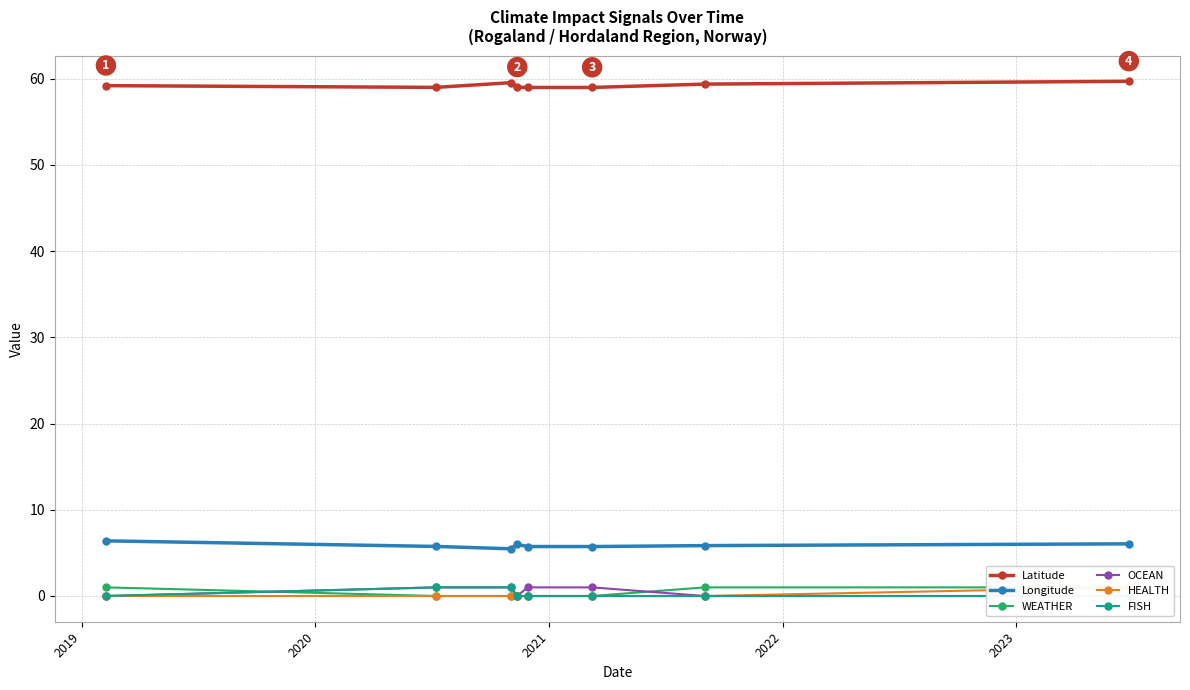

Which series has the largest range (max minus min)?

WEATHER